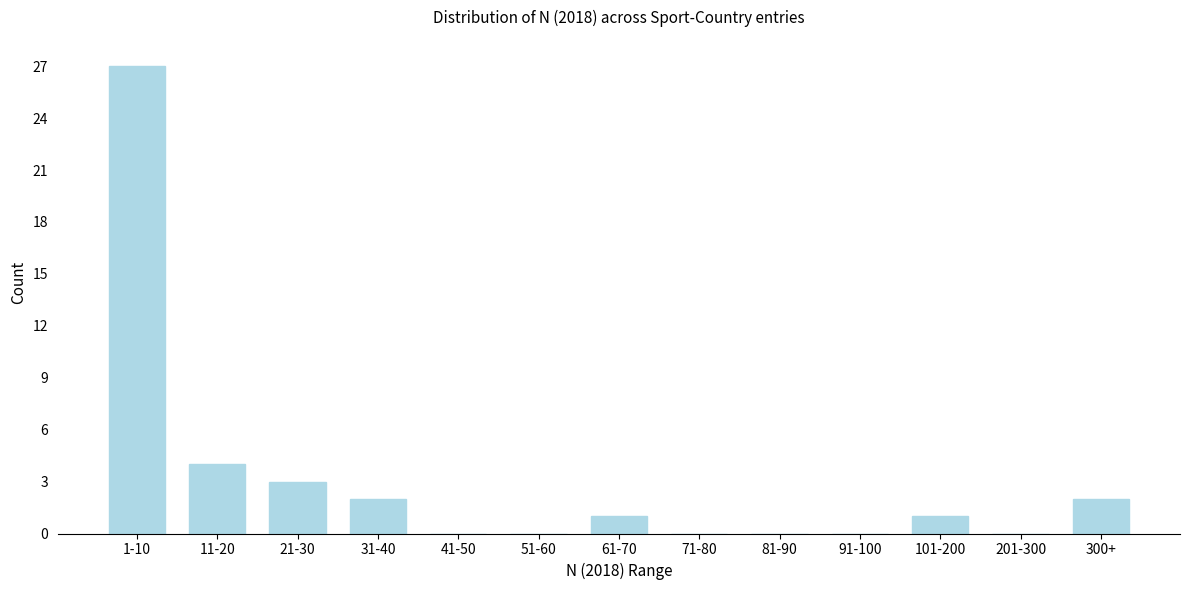

Reading right to left, what are all the values shown in this chart?

300+=2	201-300=0	101-200=1	91-100=0	81-90=0	71-80=0	61-70=1	51-60=0	41-50=0	31-40=2	21-30=3	11-20=4	1-10=27